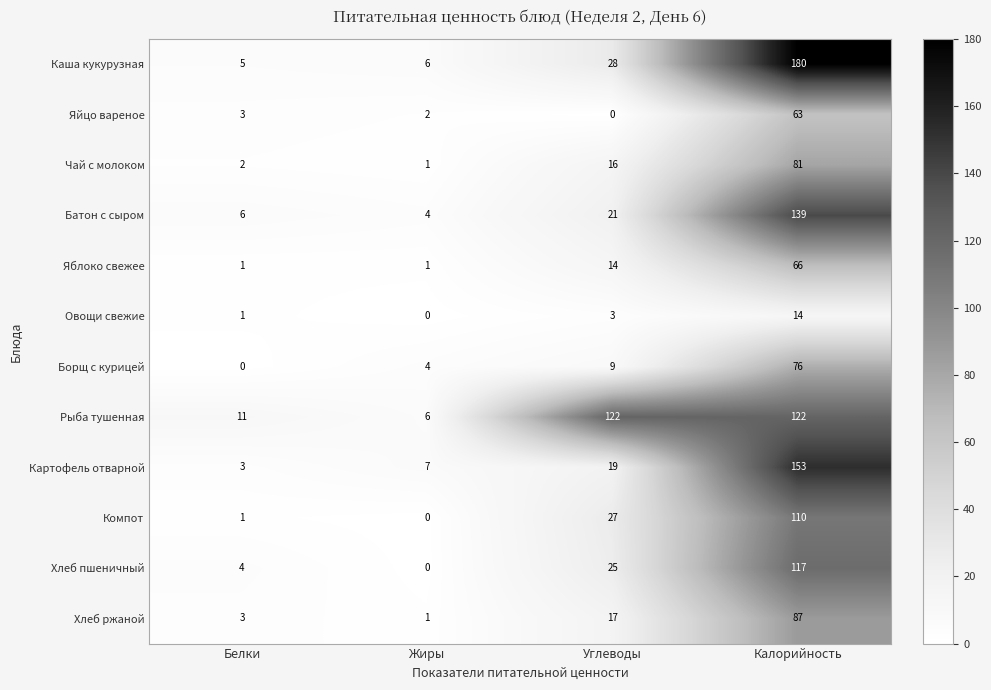

Rank the categories by Каша кукурузная value from lowest to highest.

Белки, Жиры, Углеводы, Калорийность